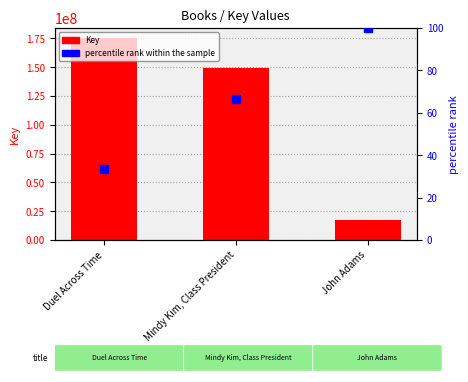

At how many categories does at least one series exceed 99879608?

2